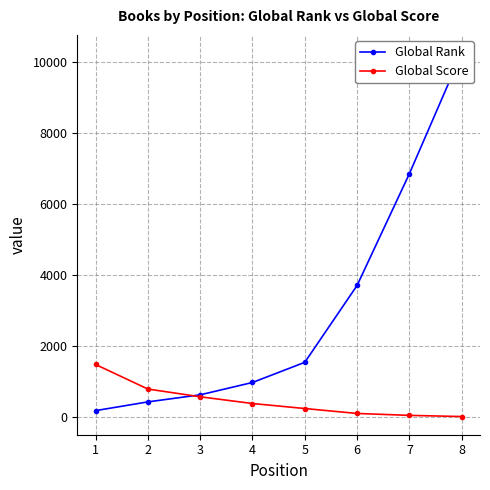

List the series in order of their overall mean, highest first.

Global Rank, Global Score